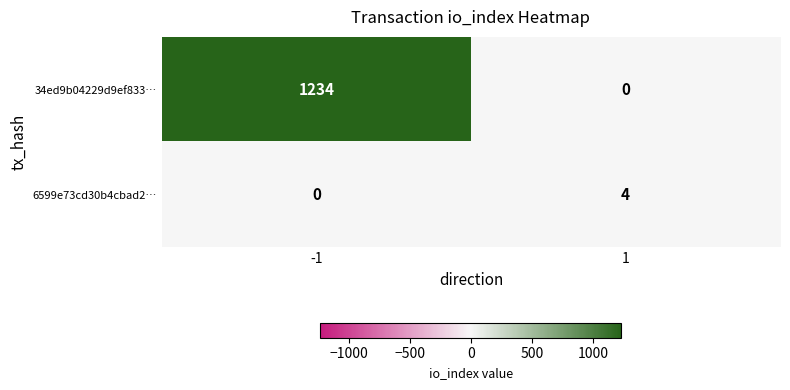

Rank the series by their maximum value, from highest to lowest.

34ed9b04229d9ef833…, 6599e73cd30b4cbad2…